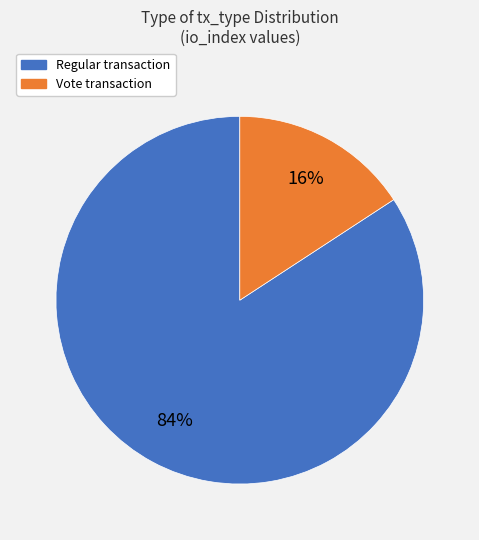

Is there any slice that represents more than half of the pie?

Yes